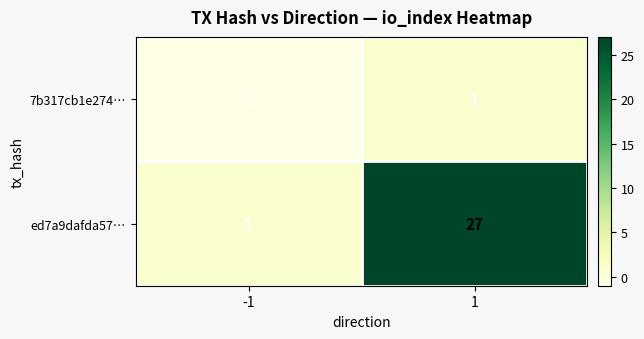

The value of ed7a9dafda57… at -1 is 1. True or false?

True